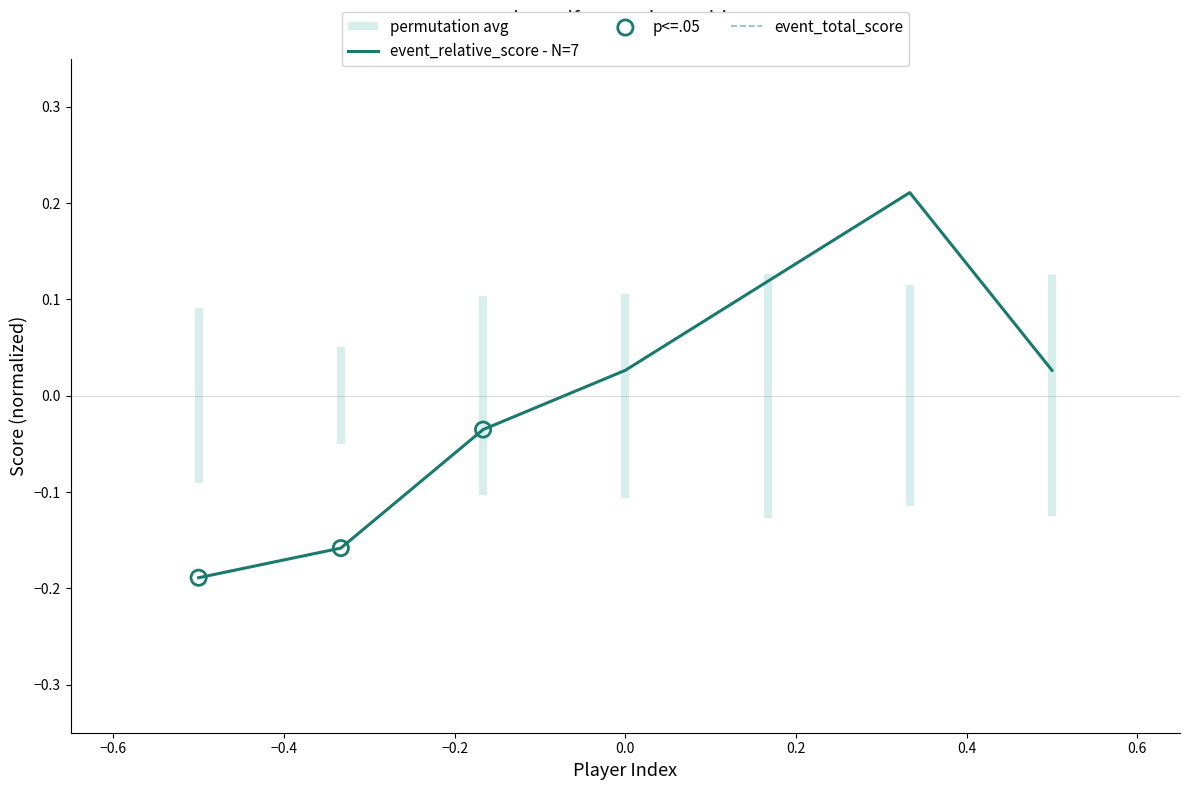

At which category is the sum across all series the highest?

6